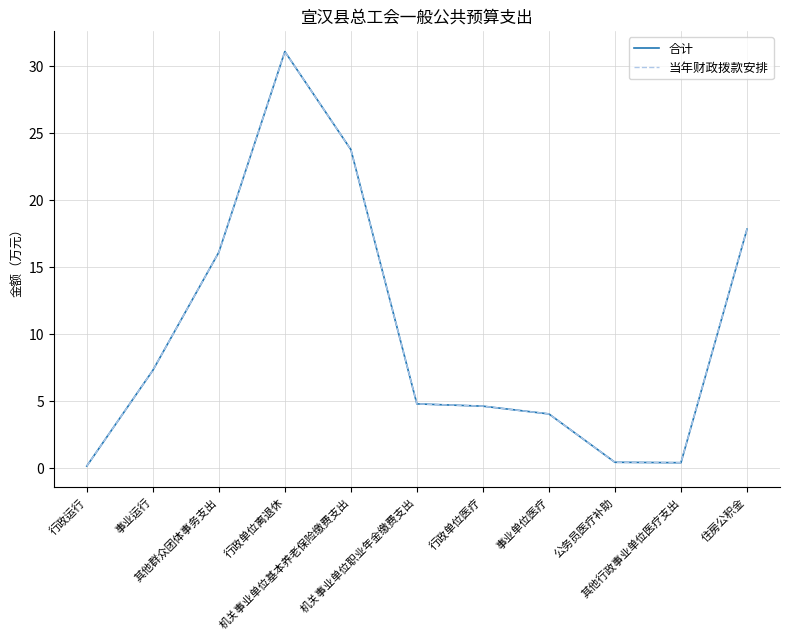

Does the chart display data point markers on the line(s)?

No